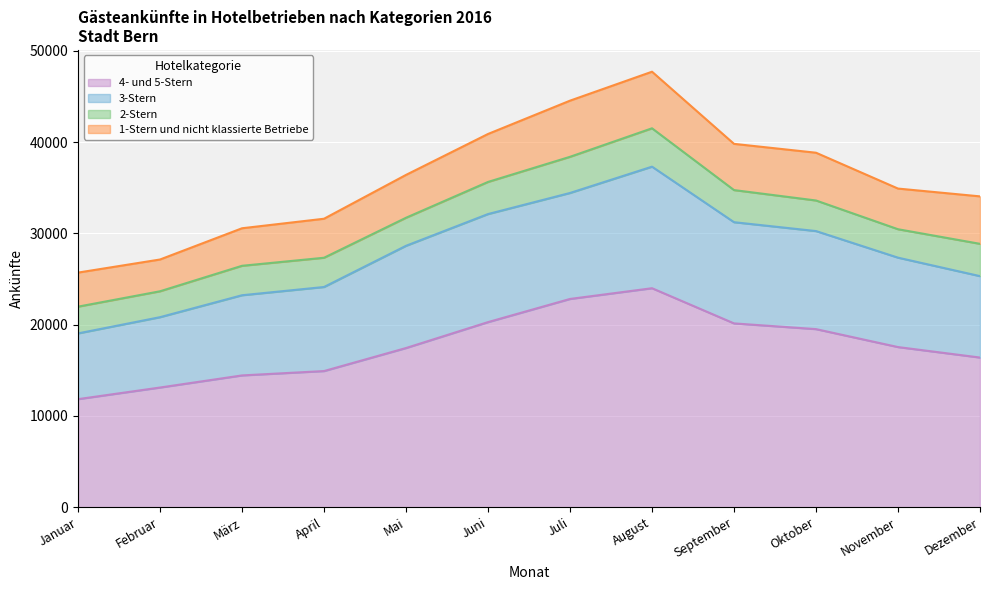

What are all the series names shown in the legend?

4- und 5-Stern, 3-Stern, 2-Stern, 1-Stern und nicht klassierte Betriebe